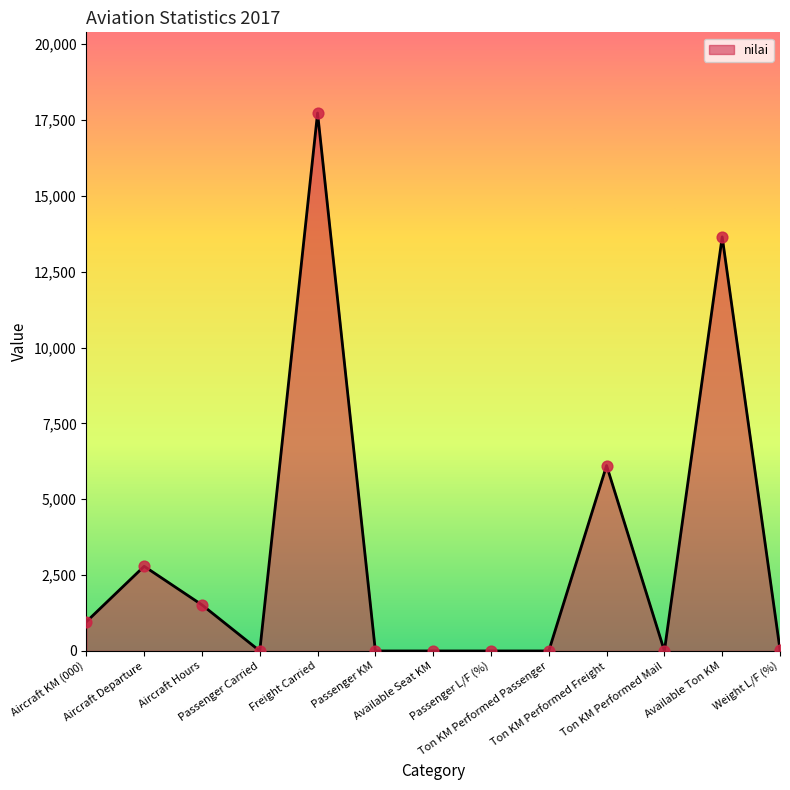

What is the ratio of the value at Aircraft KM (000) to the value at Available Ton KM?

0.1